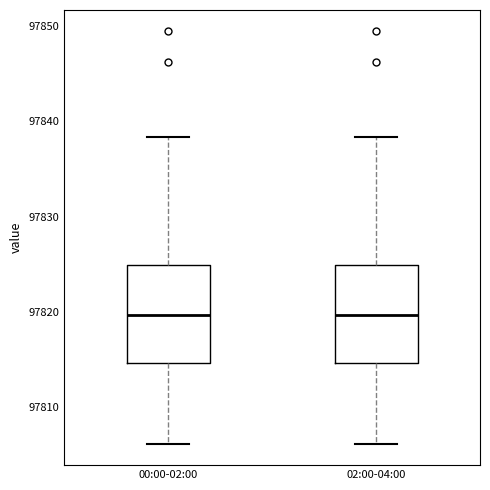

Reading left to right, read every box against the y-axis: the position of its median line, the range the box covers, and the ends of its whiskers. The values are not printed on the chart, so give them approximately, as read against the axis.

00:00-02:00: median 97820, box 97815 to 97825, whiskers 97806 to 97838
02:00-04:00: median 97820, box 97815 to 97825, whiskers 97806 to 97838